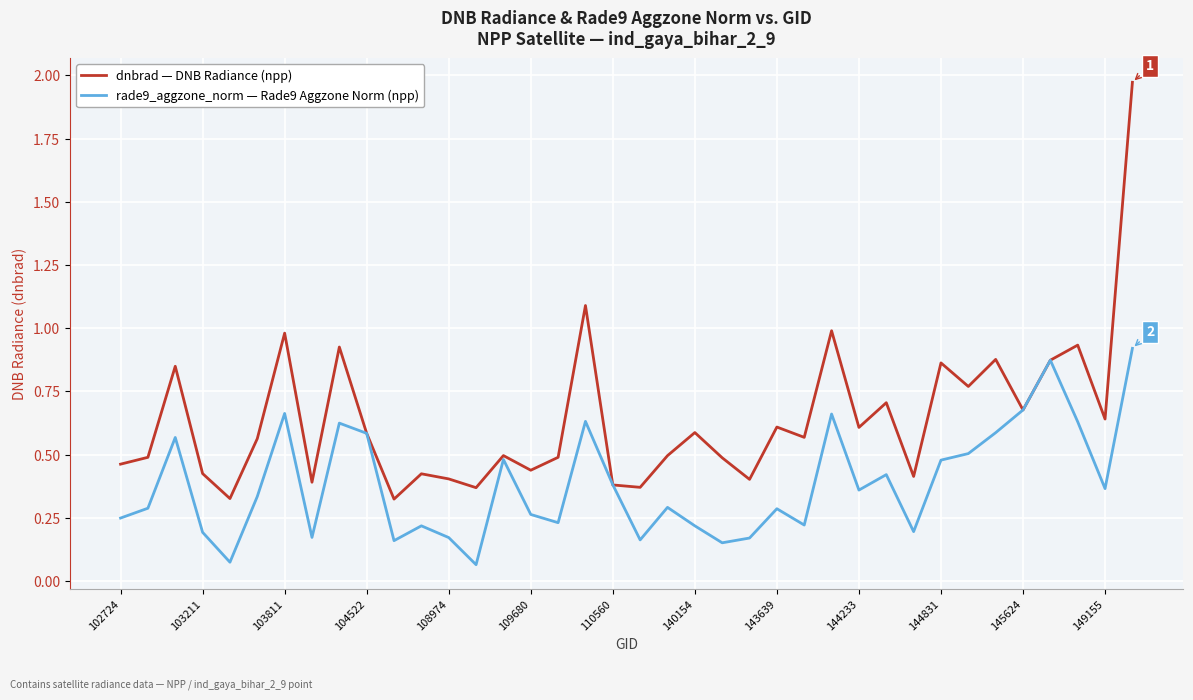

Does the chart have visible grid lines?

Yes